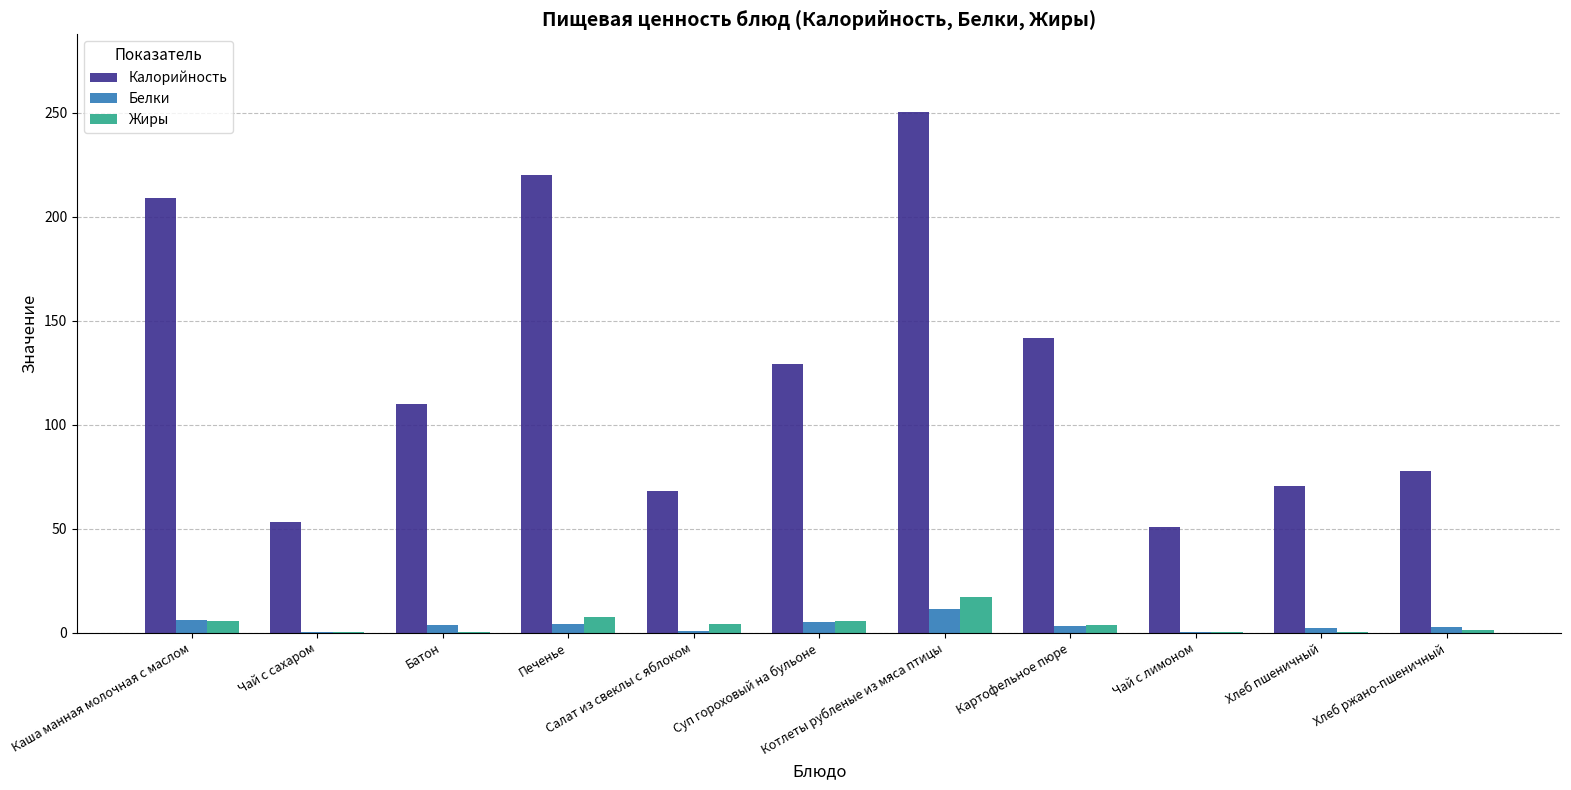

Which series has the largest total across all categories?

Калорийность